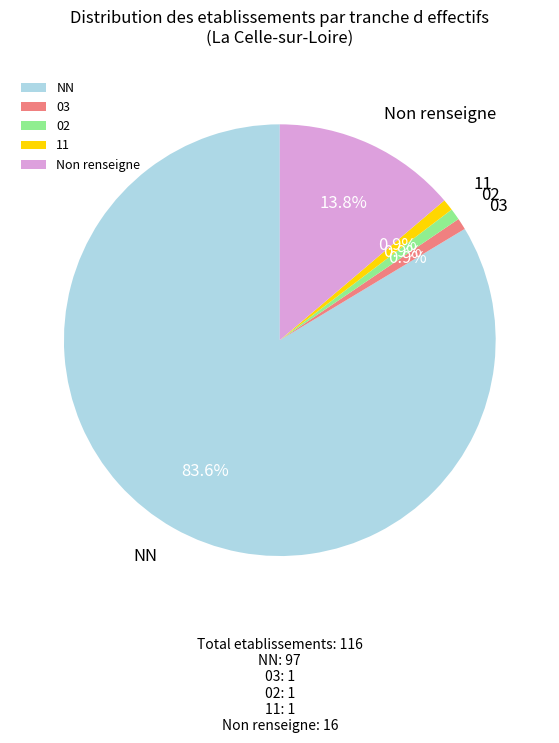

To the nearest percent, what is the difference between the 02 and NN slice percentages?

83%